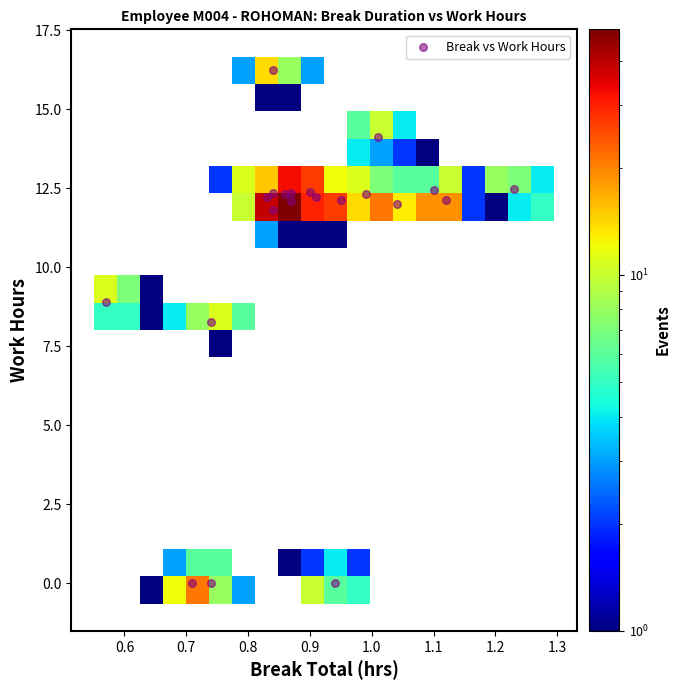

What Y value in the scatter plot is closest to 8?

8.3